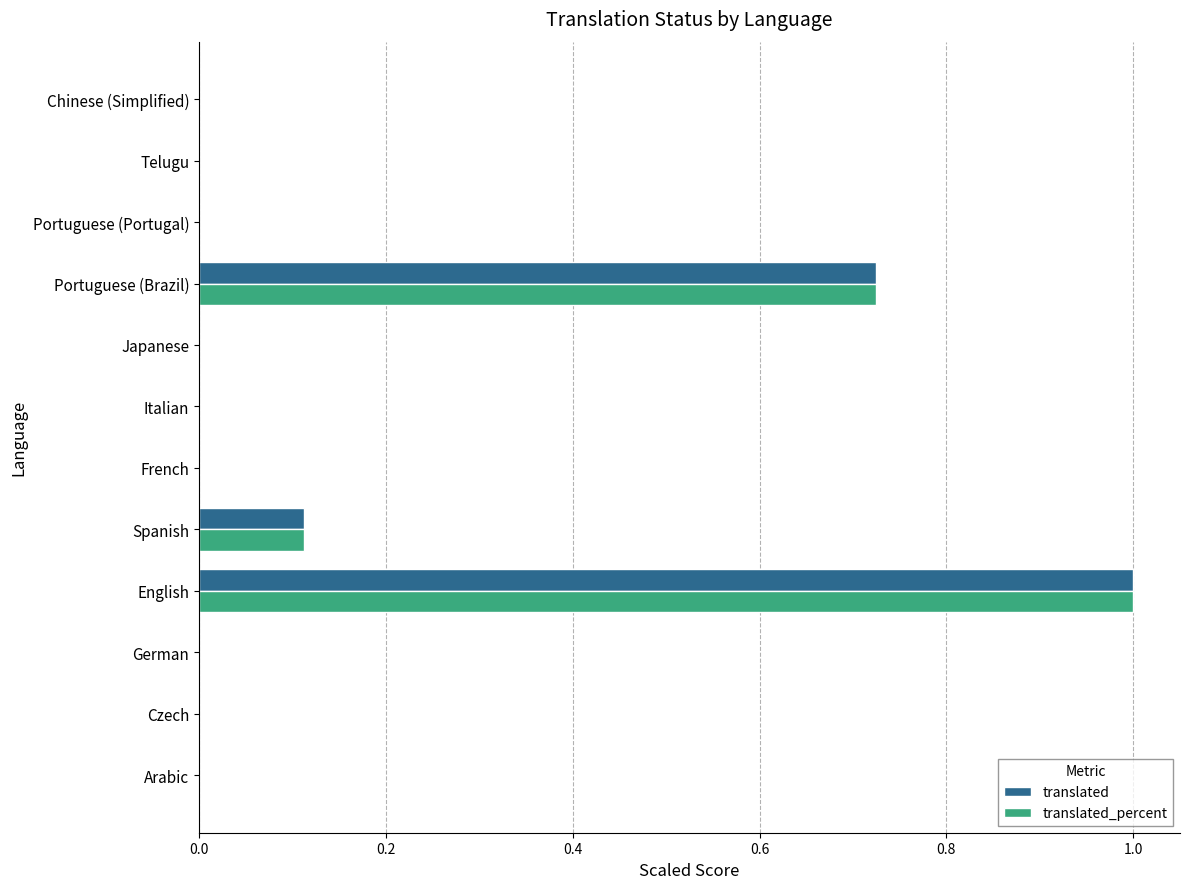

What is the sum of all translated_percent values?

1.8